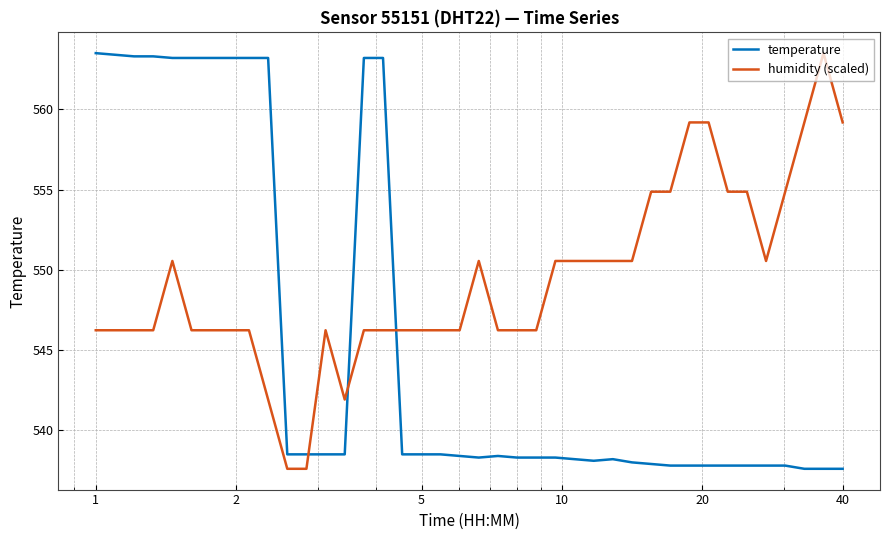

True or false: temperature has more than 1 points higher than both neighbors.

True